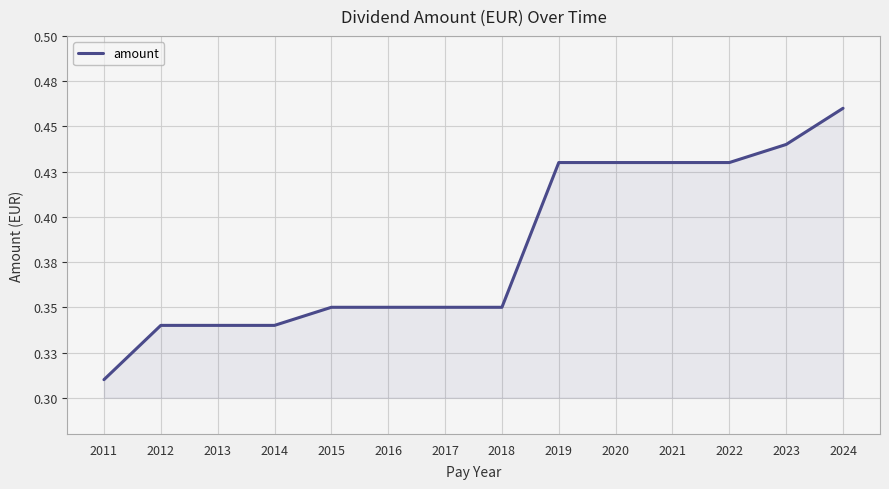

What is the difference between the second highest and minimum values?

0.1